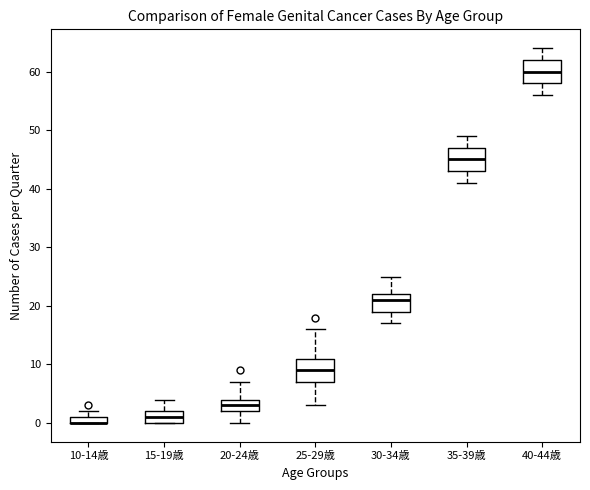

Where is the upper edge of the box for 35-39歳 on the y-axis? The values are not printed on the chart, so give them approximately, as read against the axis.

47